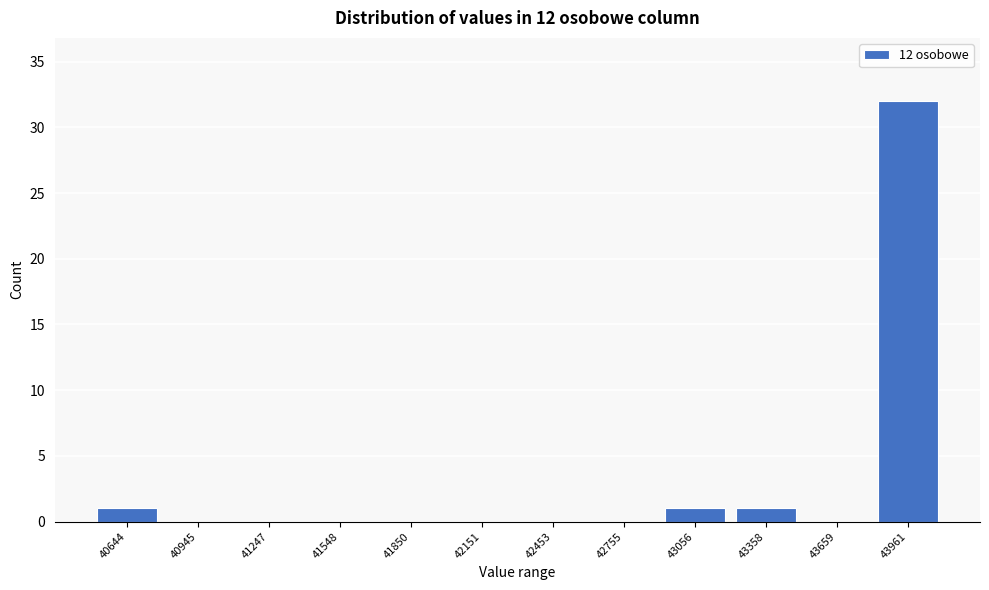

Reading right to left, what are all the values shown in this chart?

43961=32	43659=0	43358=1	43056=1	42755=0	42453=0	42151=0	41850=0	41548=0	41247=0	40945=0	40644=1